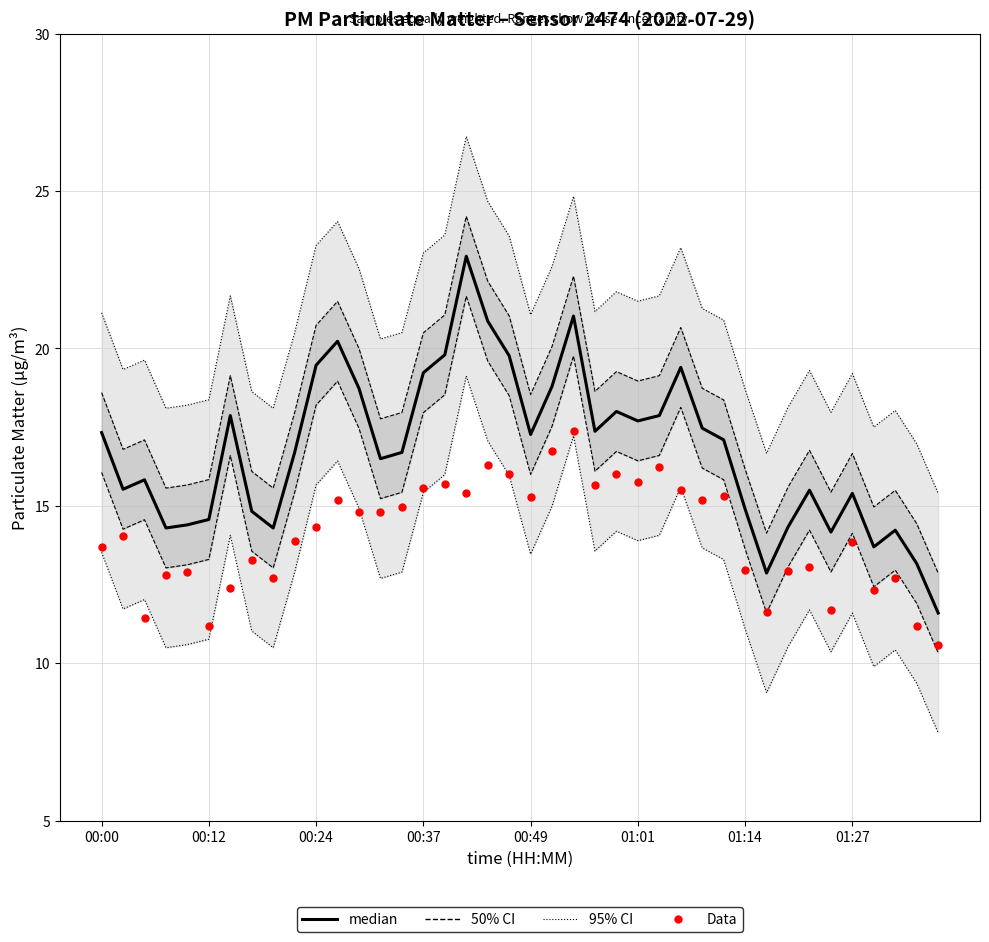

Which series has the widest spread of Y values?

median